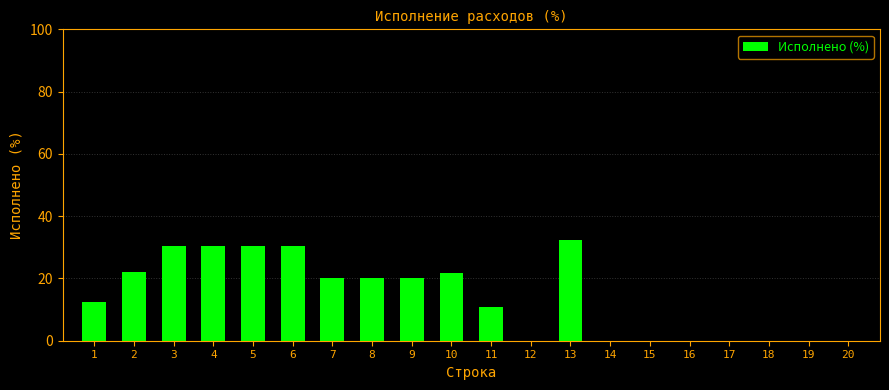

Which has a higher value, 7 or 18?

7